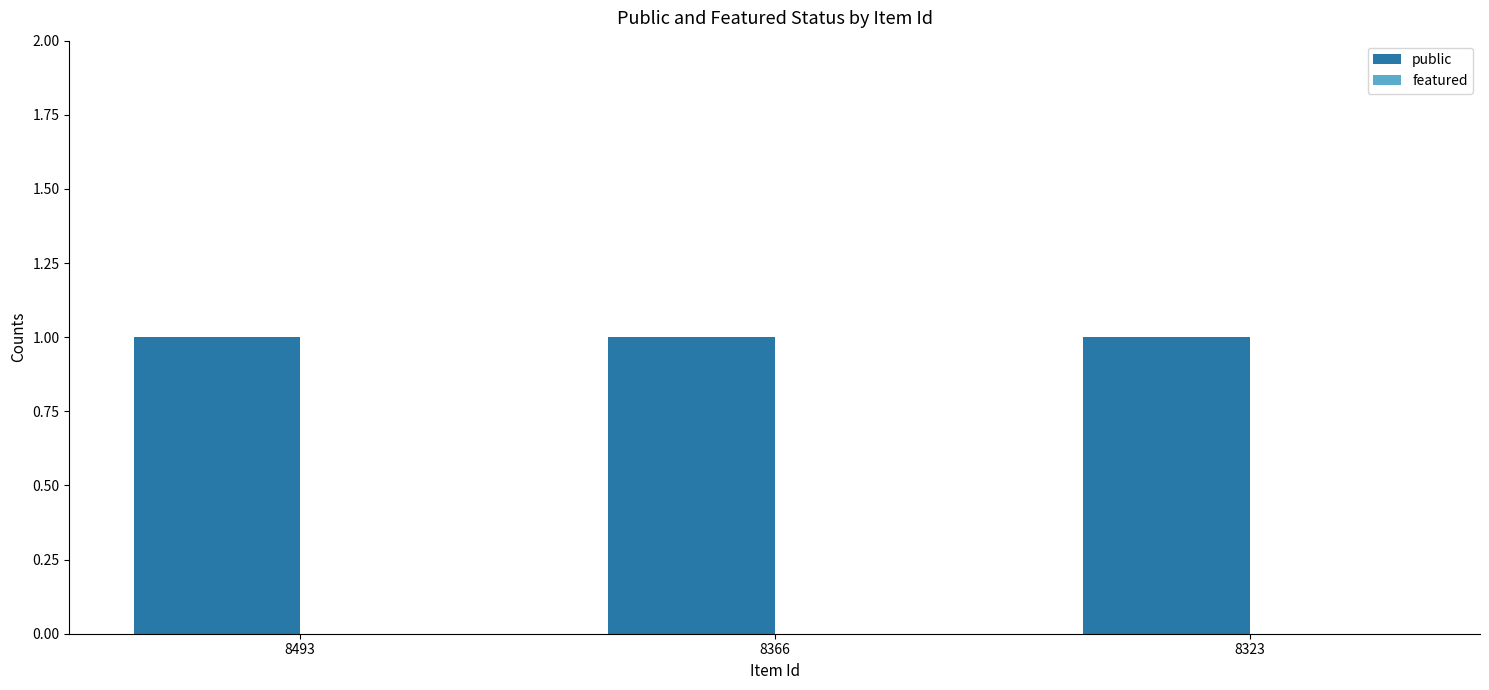

At which category is the sum across all series the highest?

8493